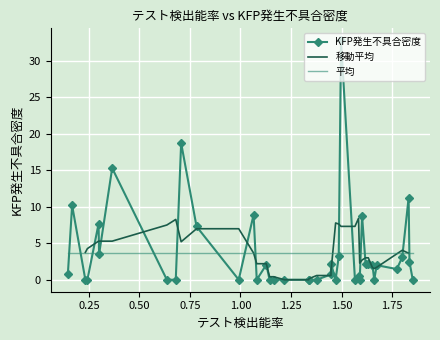

What is the difference between the maximum and minimum values?

32.8